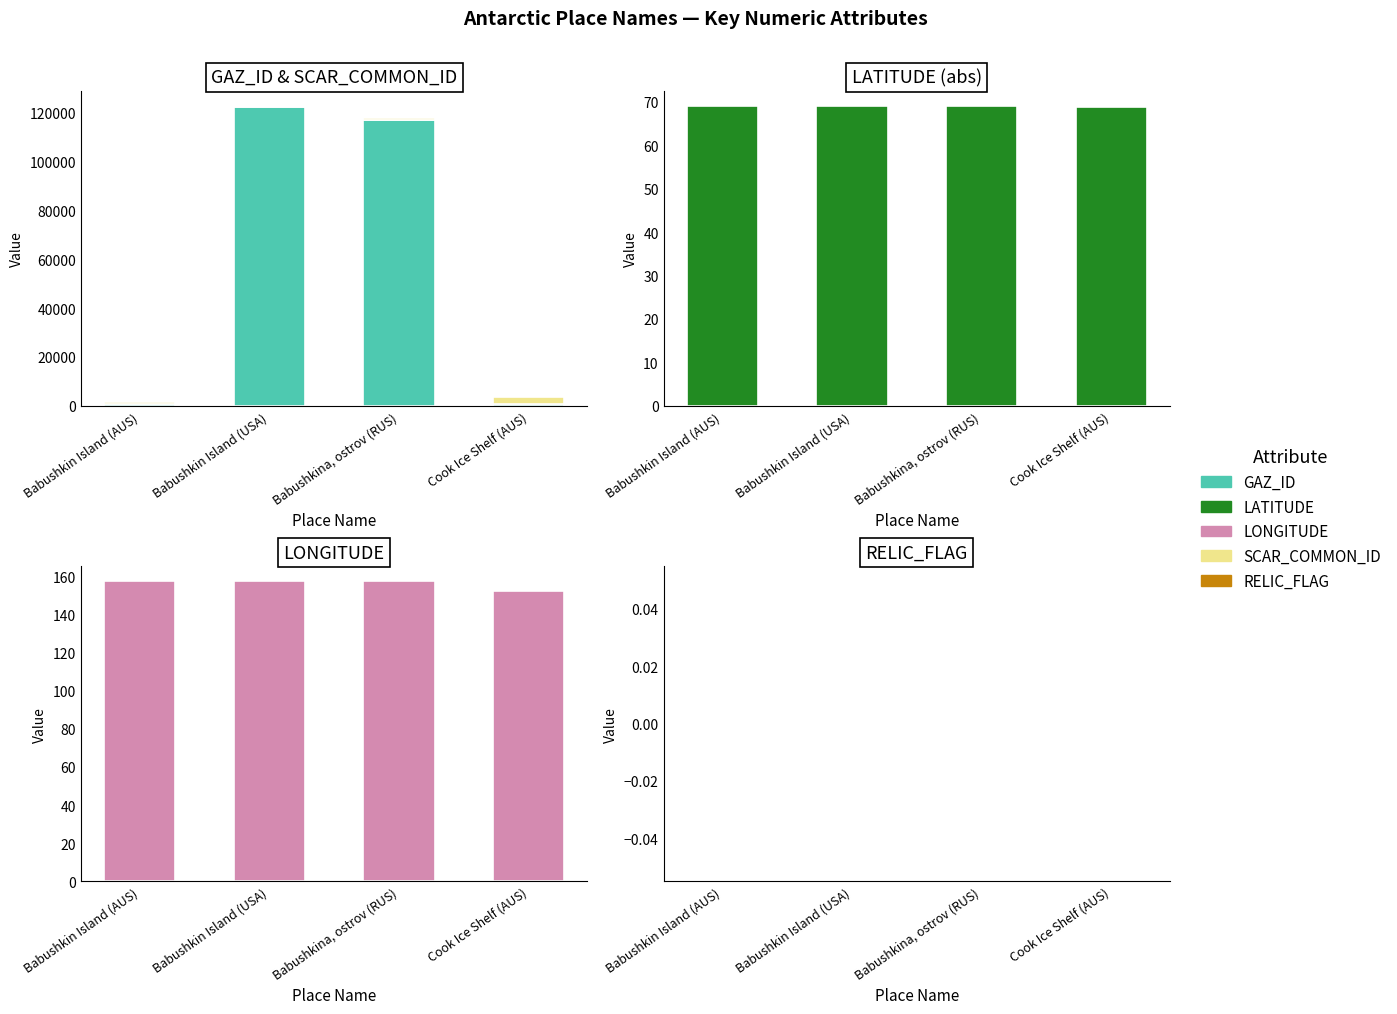

Reading left to right, transcribe all the data shown in this chart.

GAZ_ID: 953.0	122078.0	116923.0	728.0
SCAR_COMMON_ID: 728.0	728.0	728.0	2935.0
LATITUDE: 69.1	69.1	69.1	68.7
LONGITUDE: 157.6	157.6	157.4	152.5
RELIC_FLAG: 0.0	0.0	0.0	0.0